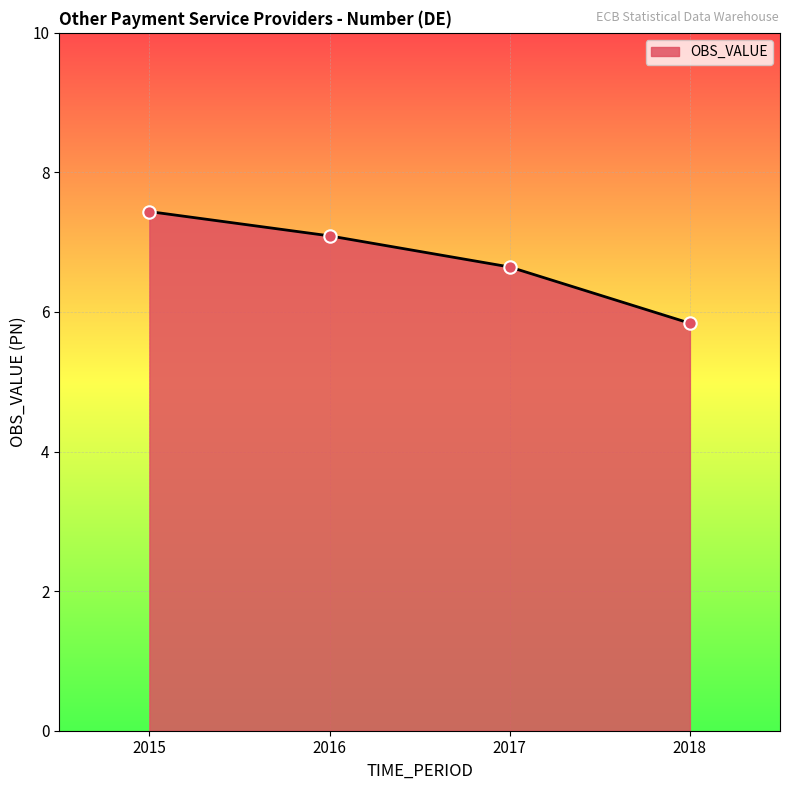

Between 2016 and 2015, which is larger?

2015